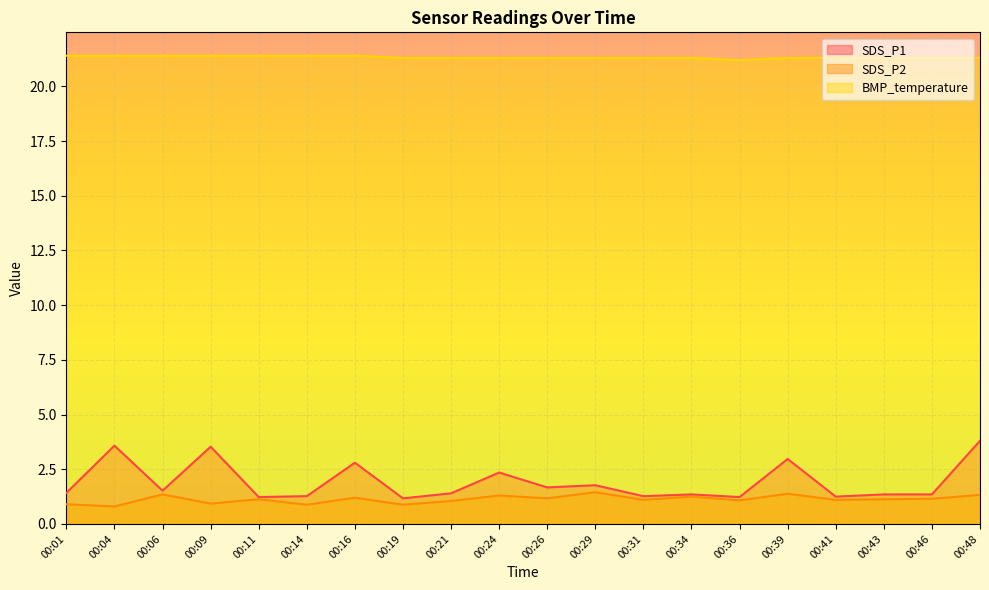

Reading right to left, extract all data points from this chart.

SDS_P1: 3.8	1.4	1.4	1.2	3.0	1.2	1.4	1.3	1.8	1.7	2.4	1.4	1.2	2.8	1.3	1.2	3.5	1.5	3.6	1.4
SDS_P2: 1.3	1.1	1.1	1.1	1.4	1.1	1.2	1.1	1.4	1.2	1.3	1.1	0.9	1.2	0.9	1.1	0.9	1.4	0.8	0.9
BMP_temperature: 21.3	21.3	21.3	21.3	21.3	21.2	21.3	21.3	21.3	21.3	21.3	21.3	21.3	21.4	21.4	21.4	21.4	21.4	21.4	21.4